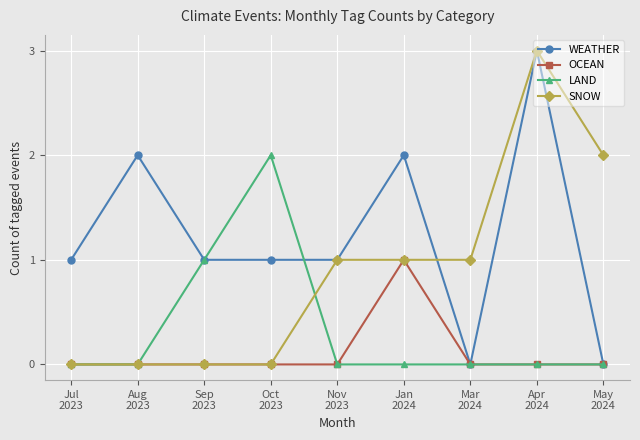

What is the maximum value for WEATHER?

3